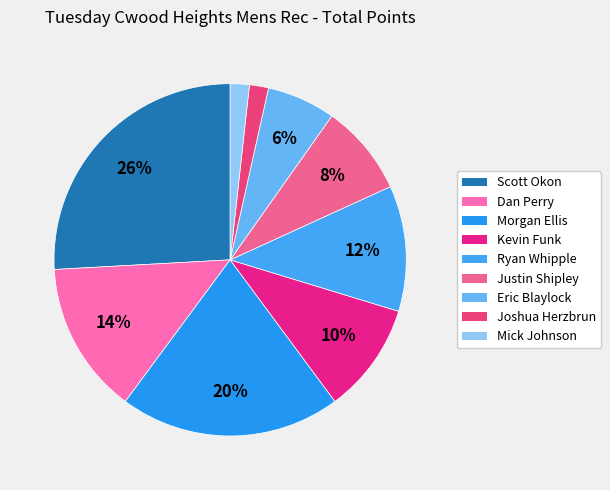

Count the number of slices in the pie.

9